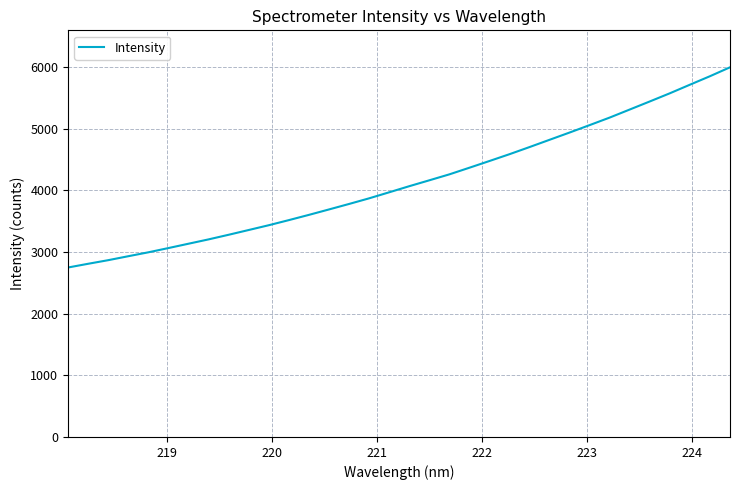

What is the minimum value shown in the chart?

2749.6